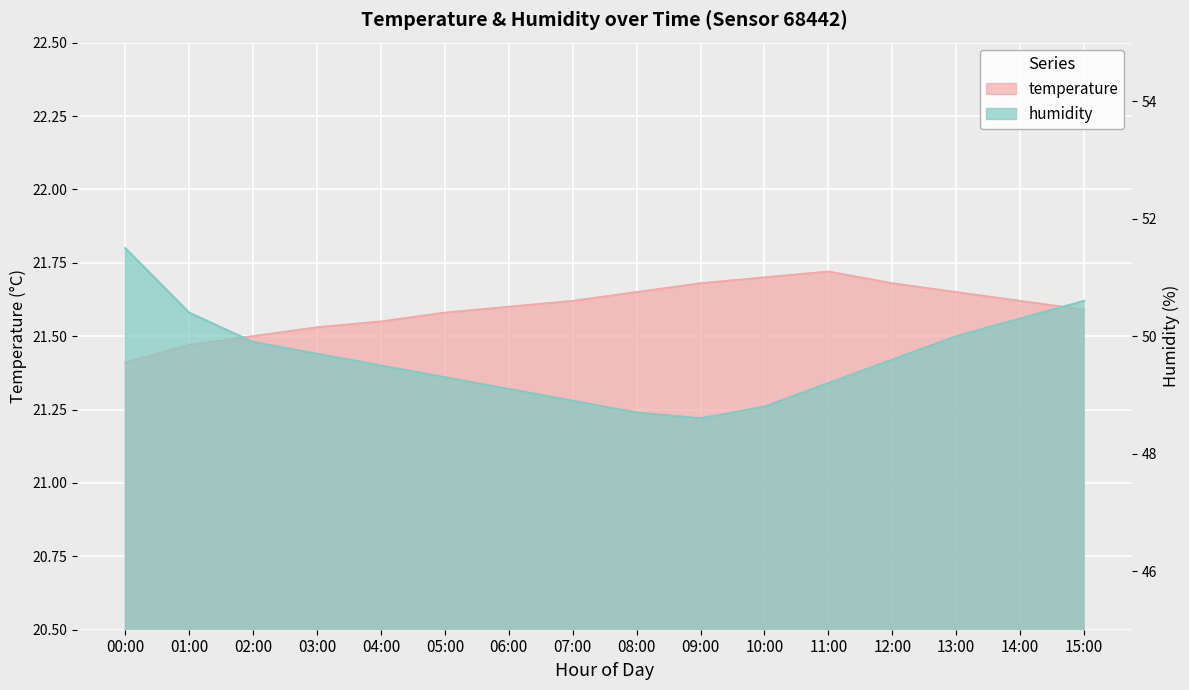

List the series in order of their overall mean, highest first.

humidity, temperature